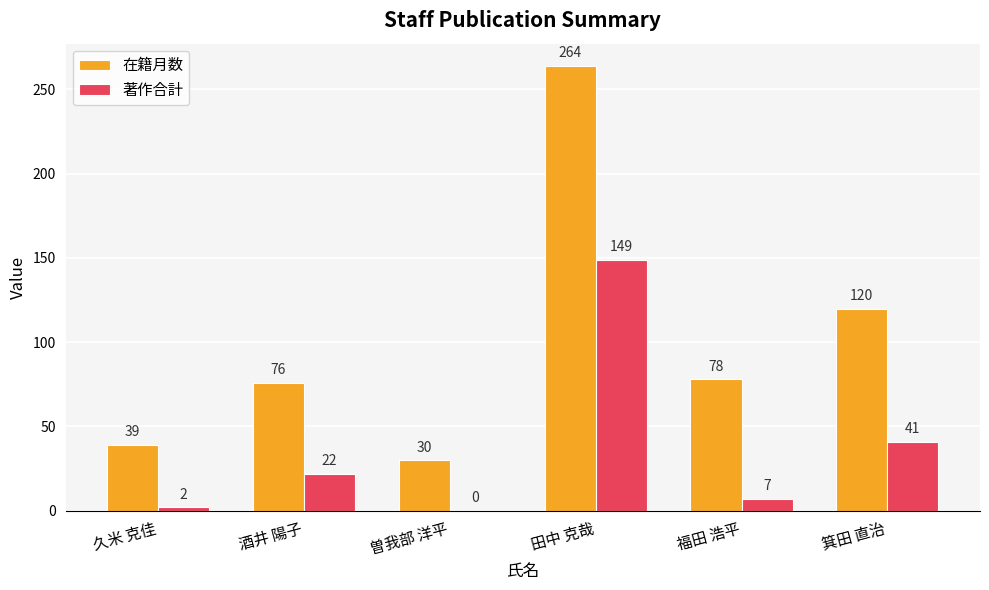

Between 久米 克佳 and 箕田 直治, which series saw the biggest shift?

在籍月数